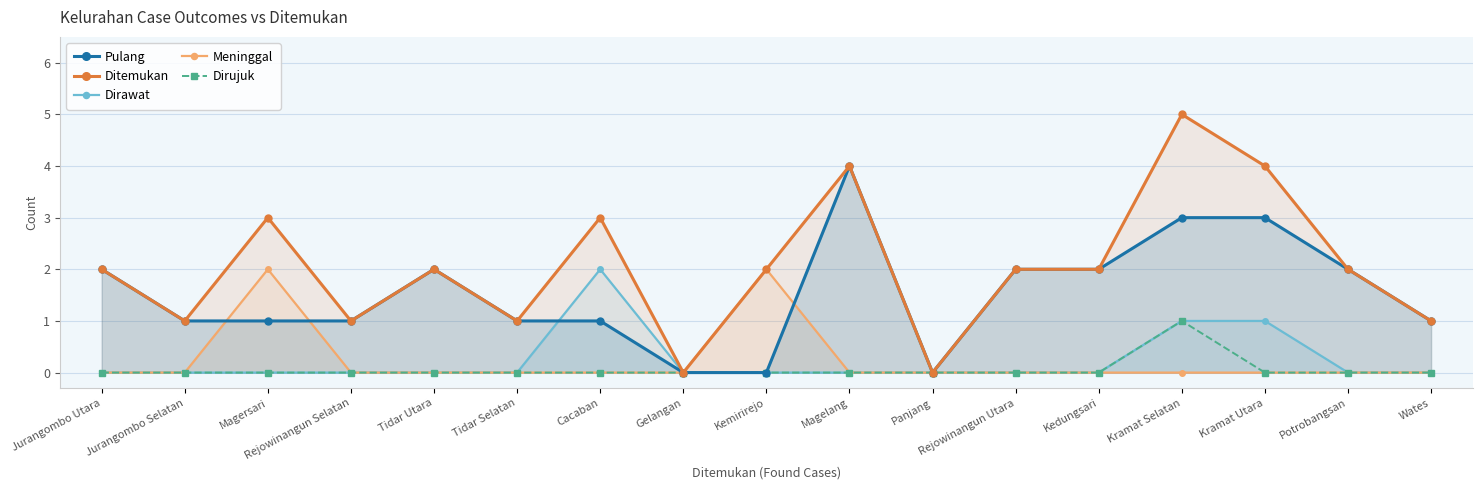

What is the difference between the maximum and minimum values in the Dirawat series?

2